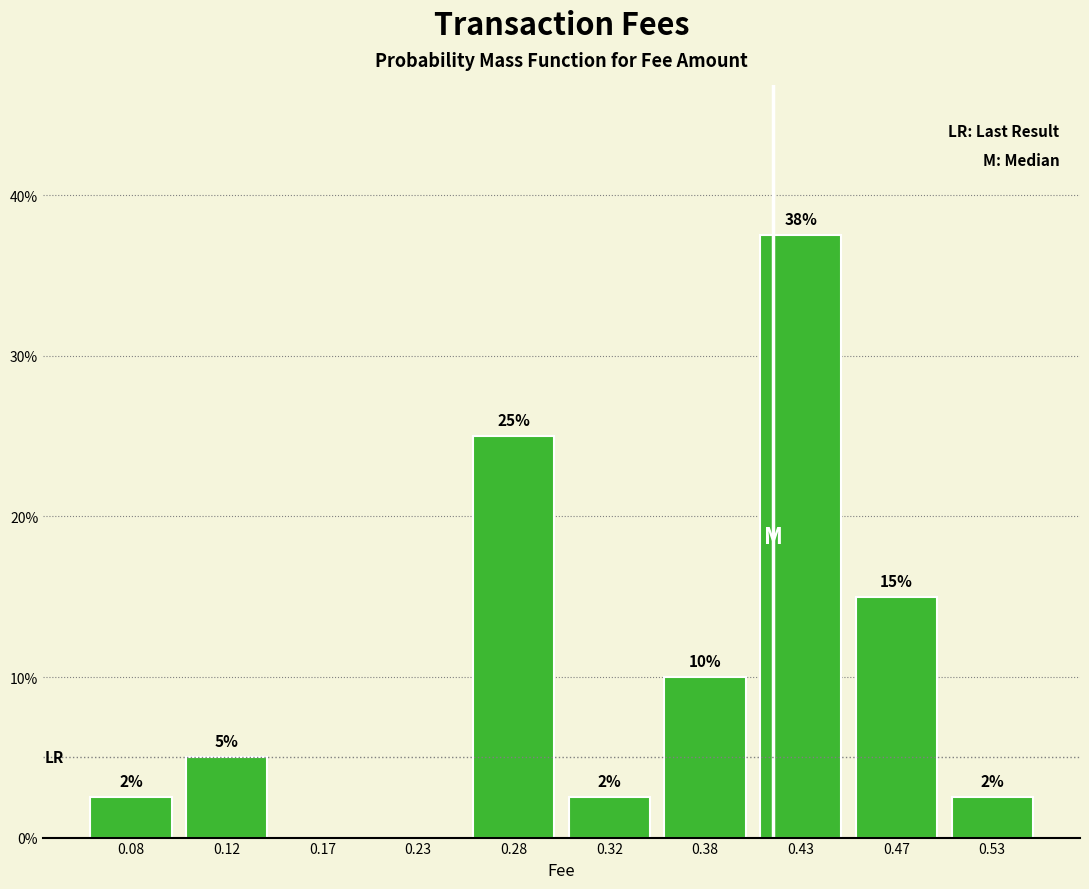

Over which range of the x-axis is the bar tallest?

0.40 to 0.45